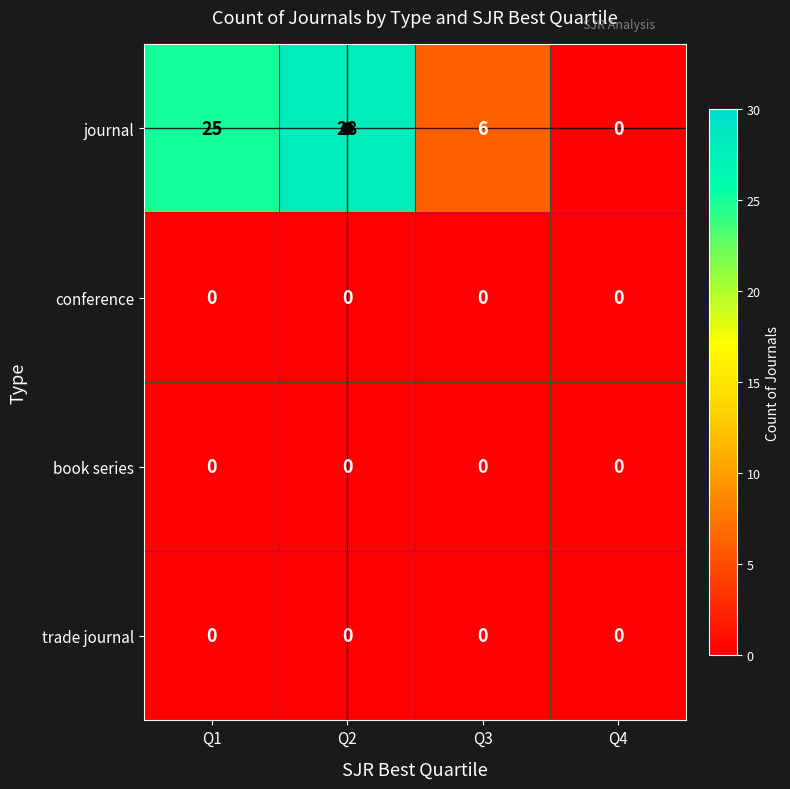

The value of journal at Q2 is 28. True or false?

True